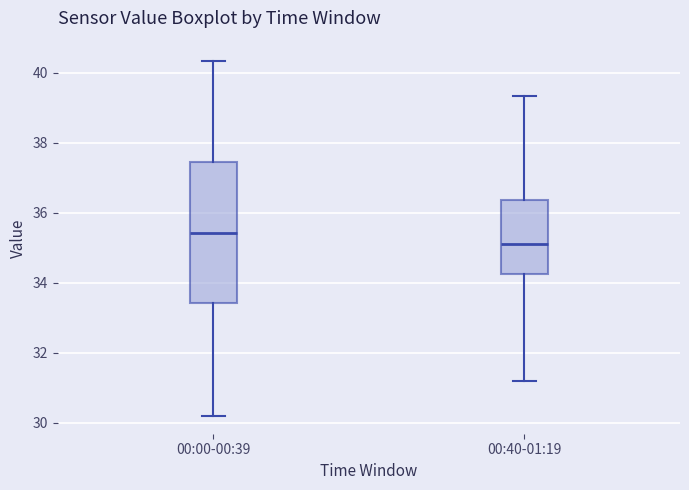

Which box is the tallest, from its lower edge to its upper edge?

00:00-00:39